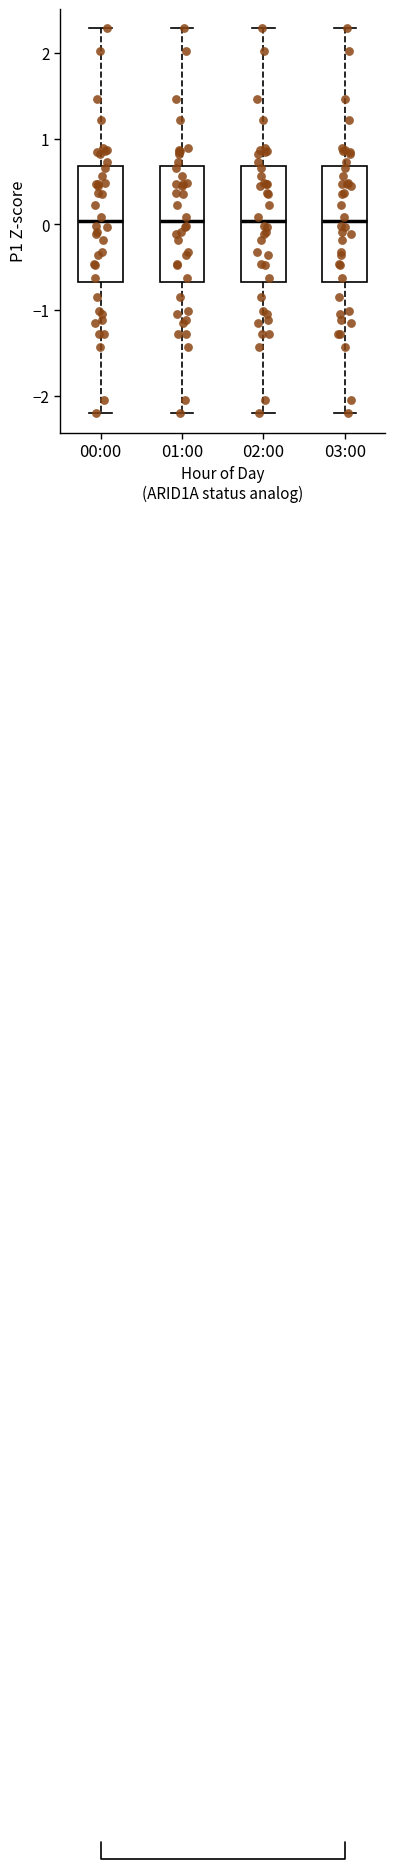

Where is the lower edge of the box for 02:00 on the y-axis? The values are not printed on the chart, so give them approximately, as read against the axis.

-0.7